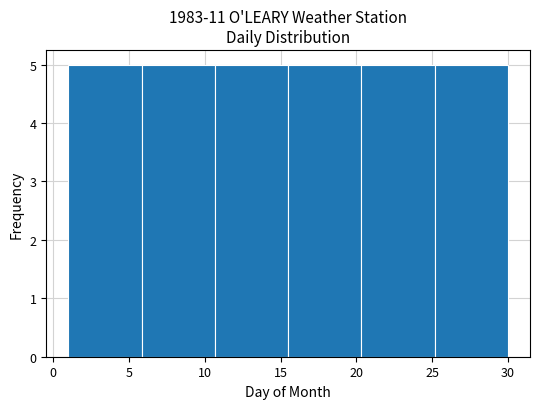

Reading left to right, transcribe this chart: for each bar, give the range it covers on the x-axis and its height. Neither the bar edges nor the heights are printed on the chart, so give them approximately, as read against the axes.

1.0 to 6.0: 5
6.0 to 10.5: 5
10.5 to 15.5: 5
15.5 to 20.5: 5
20.5 to 25.0: 5
25.0 to 30.0: 5